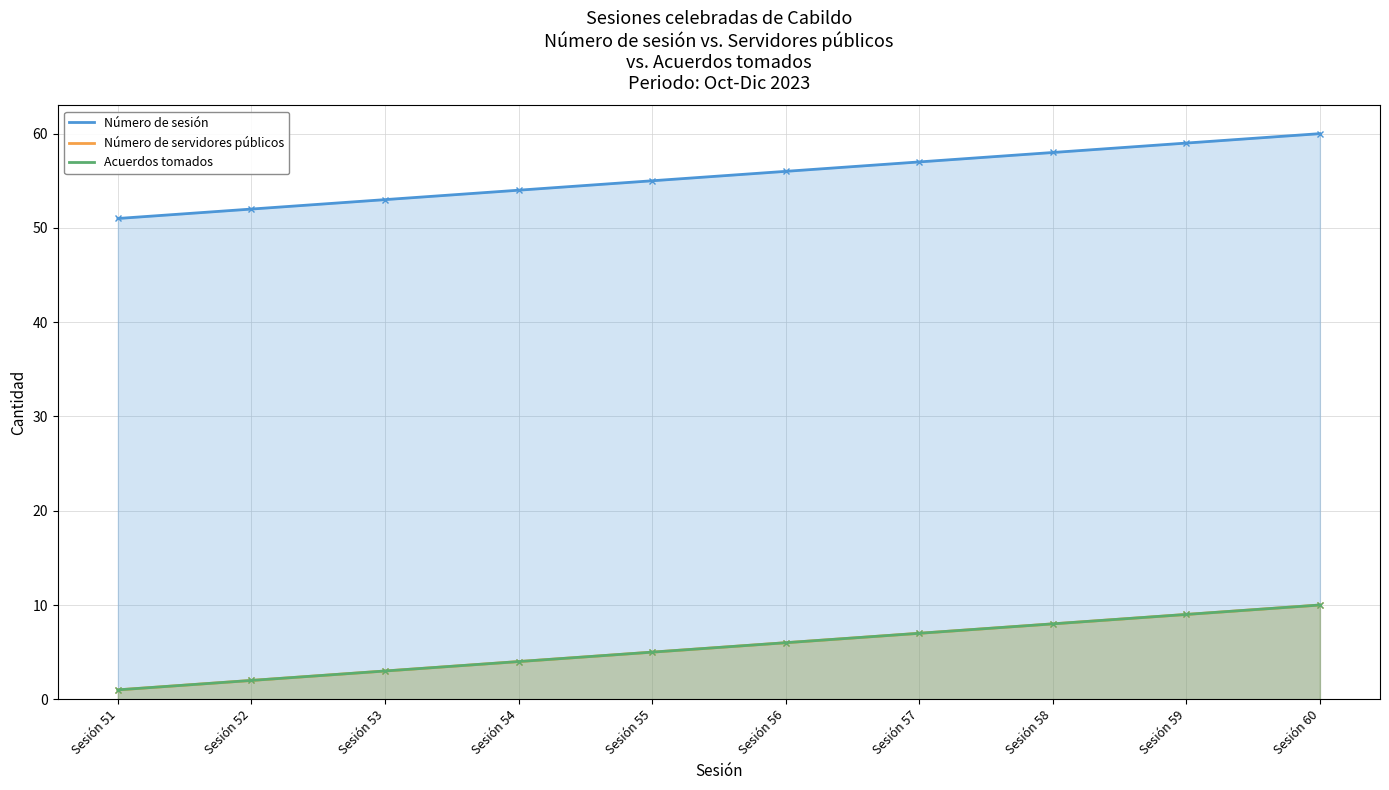

Reading left to right, transcribe all the data shown in this chart.

Número de sesión: 51	52	53	54	55	56	57	58	59	60
Número de servidores públicos: 1	2	3	4	5	6	7	8	9	10
Acuerdos tomados: 1	2	3	4	5	6	7	8	9	10